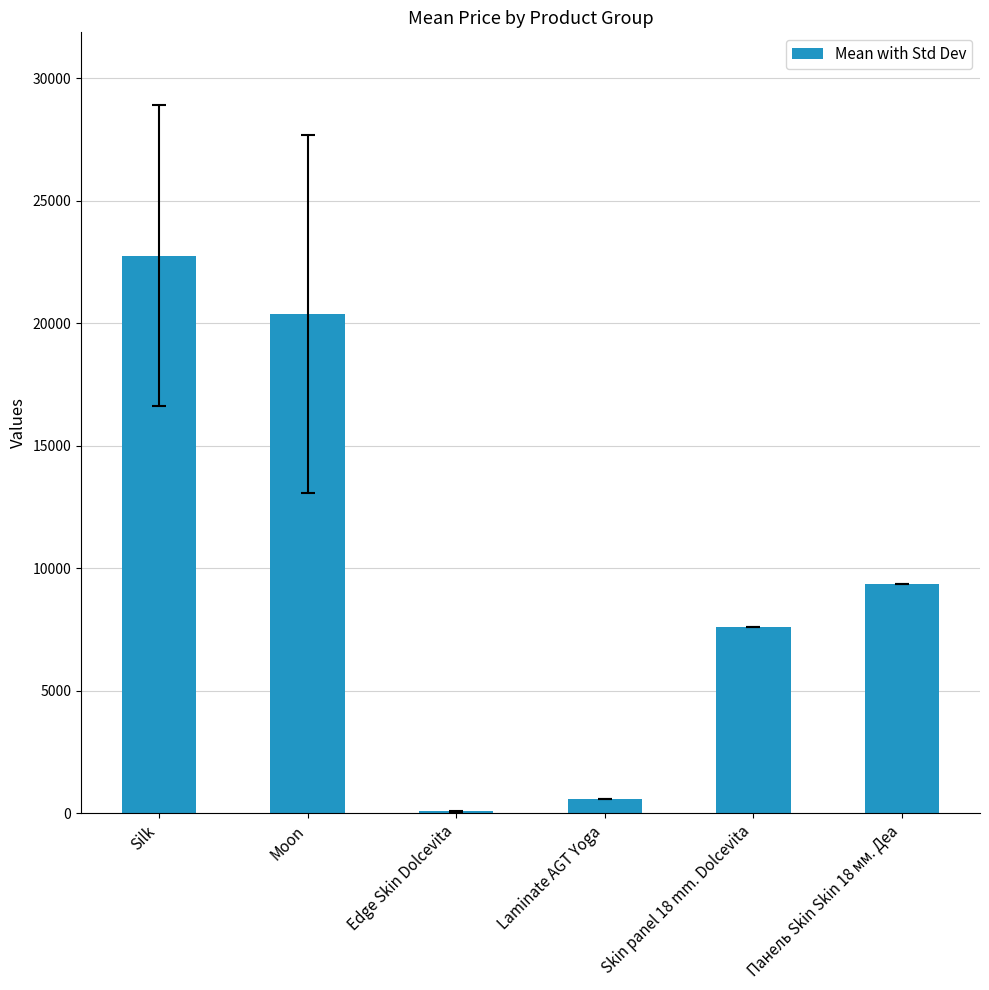

Count the number of values greater than 9383.

3